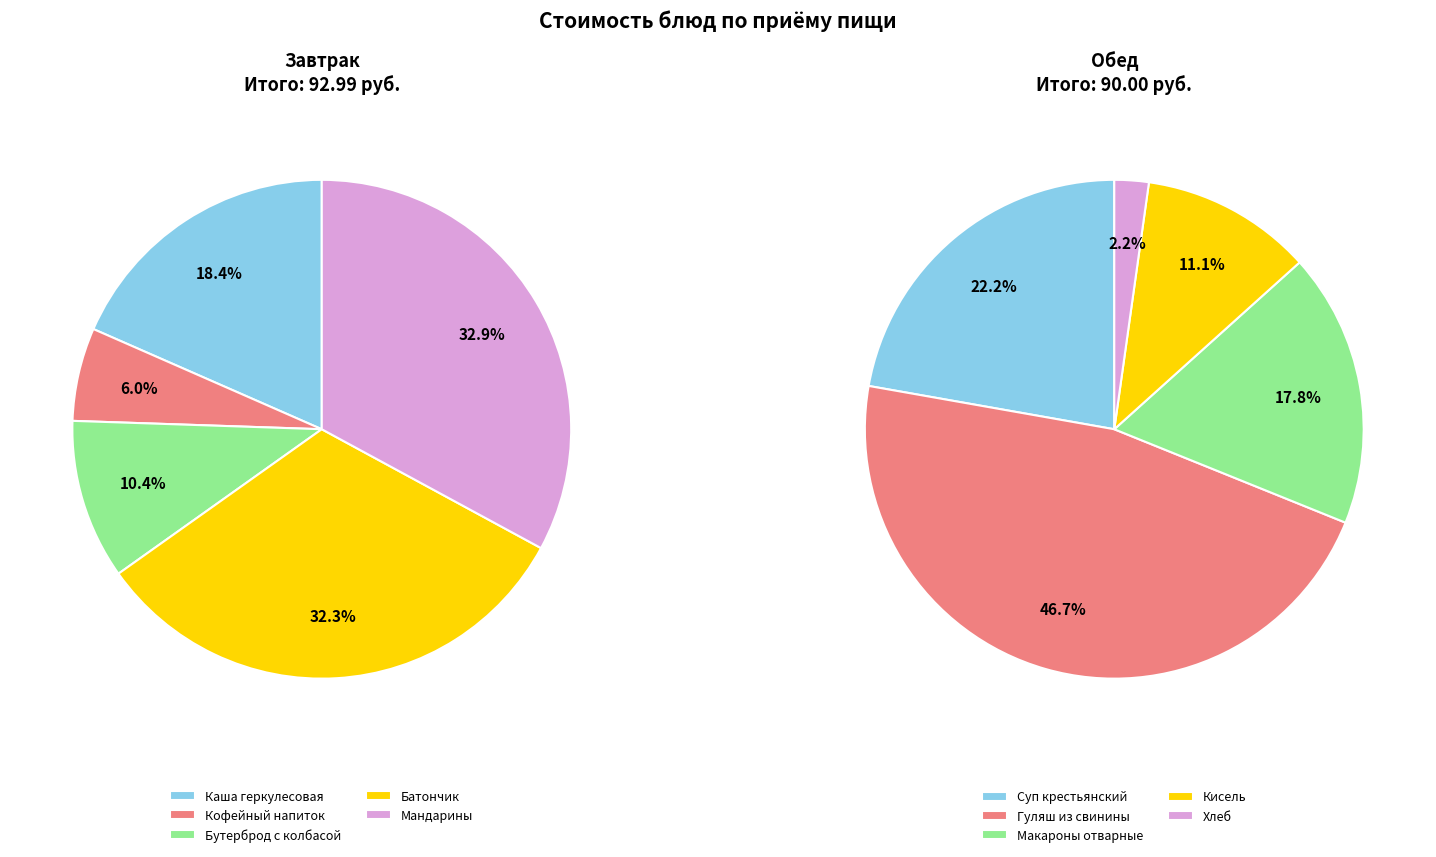

Combined, what portion of the pie is Мандарины and Каша геркулесовая?

51.3%